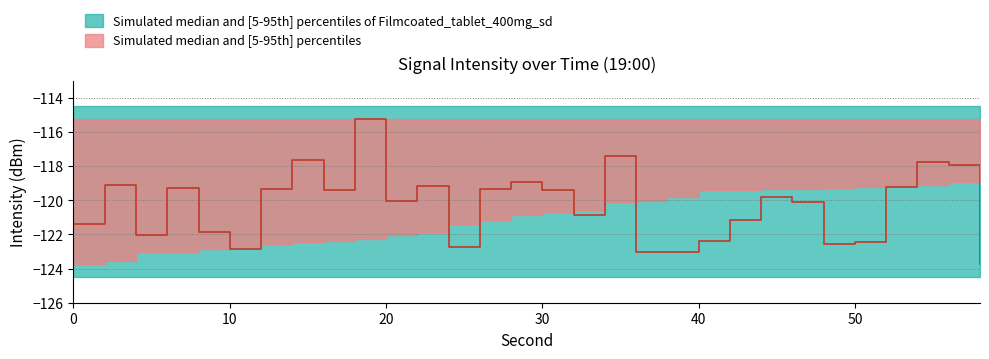

Is it true that Intensity lower (dBm) equals -120.7 at 30?

True